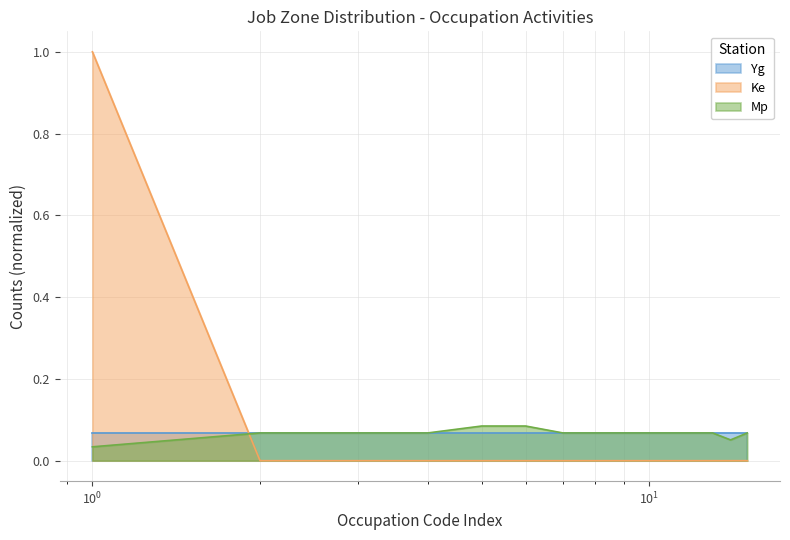

Which series has the widest spread of values?

Ke